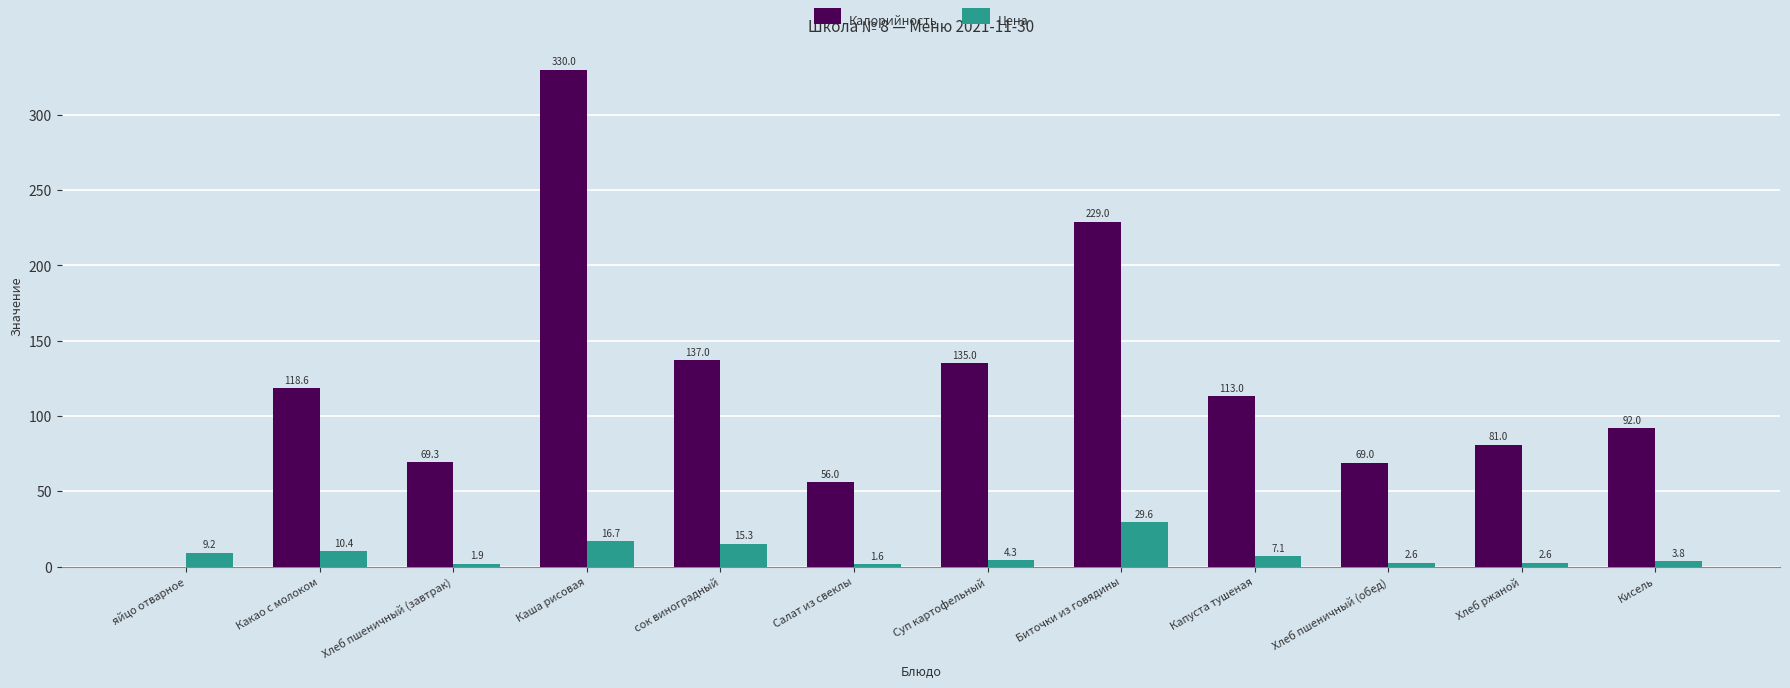

Is the value of Цена at Кисель greater than the value of Калорийность at Биточки из говядины?

No